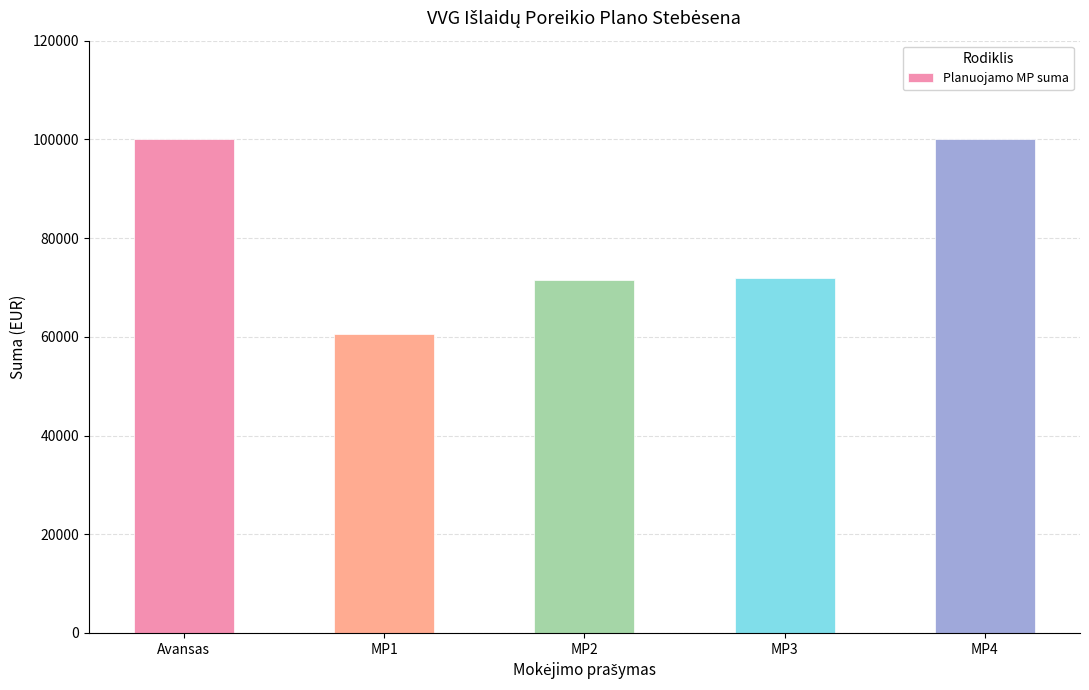

How many distinct data groups are displayed?

1